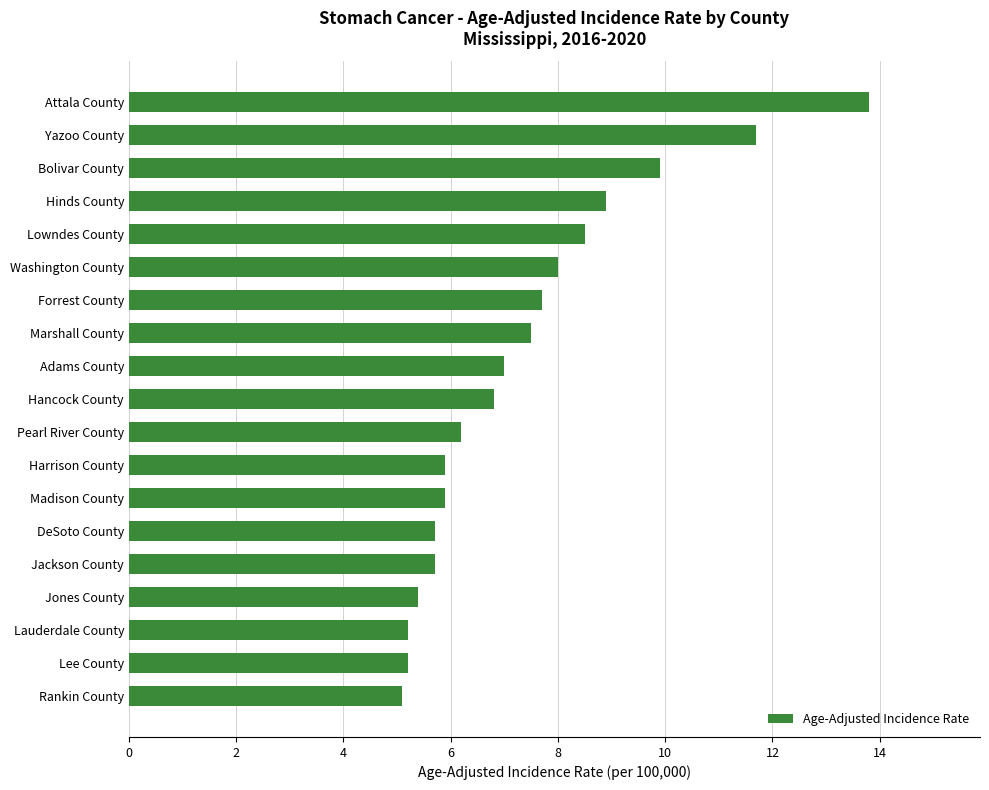

How many data points are above 6?

11